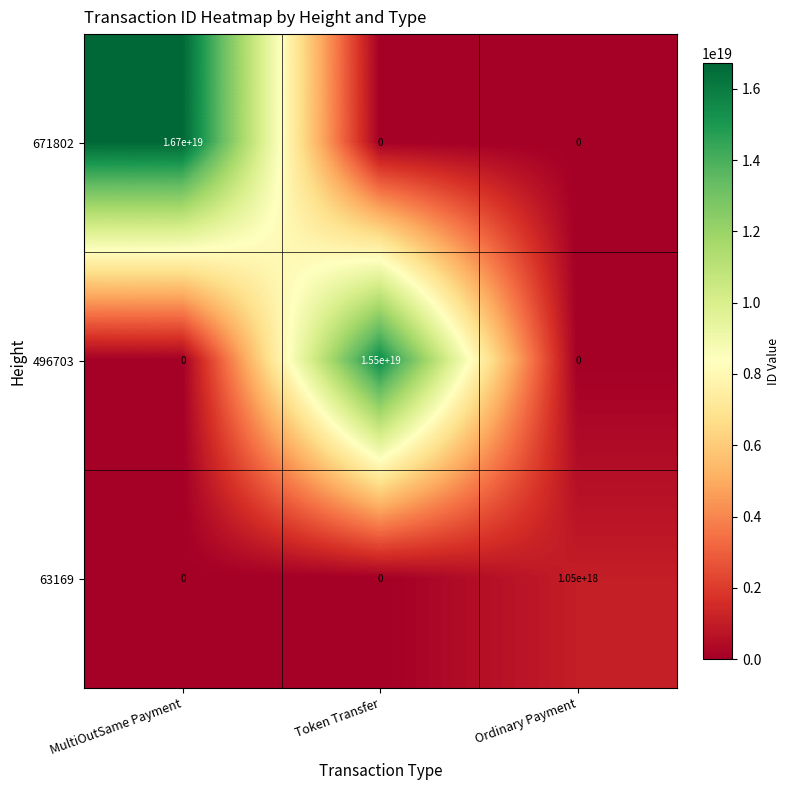

Count the 671802 values in the range 0 to 16700000000000000000.

3